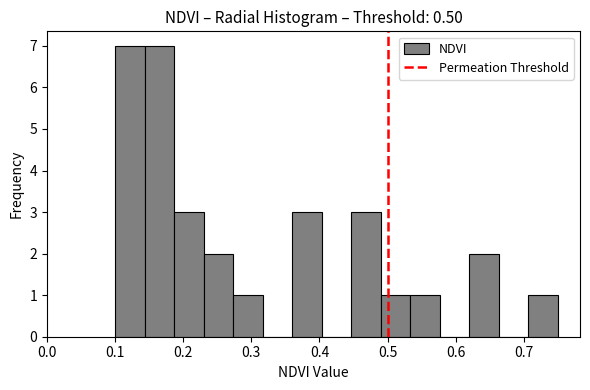

Reading left to right, list every bar in this chart as the range it spans on the x-axis followed by its height. Neither the bar edges nor the heights are printed on the chart, so give them approximately, as read against the axes.

0.10 to 0.14: 7
0.14 to 0.19: 7
0.19 to 0.23: 3
0.23 to 0.27: 2
0.27 to 0.32: 1
0.32 to 0.36: 0
0.36 to 0.40: 3
0.40 to 0.45: 0
0.45 to 0.49: 3
0.49 to 0.53: 1
0.53 to 0.58: 1
0.58 to 0.62: 0
0.62 to 0.66: 2
0.66 to 0.71: 0
0.71 to 0.75: 1